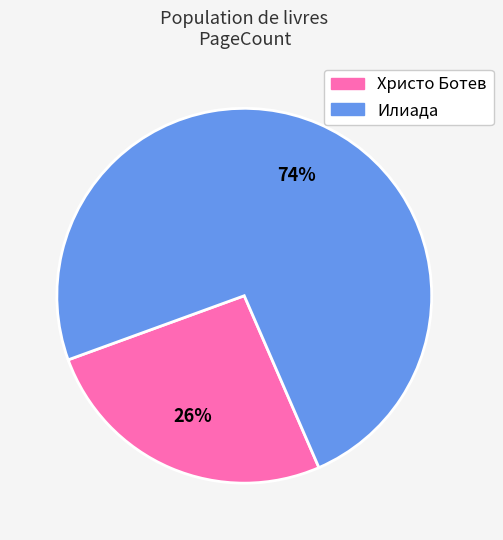

Between Илиада and Христо Ботев, which is larger?

Илиада